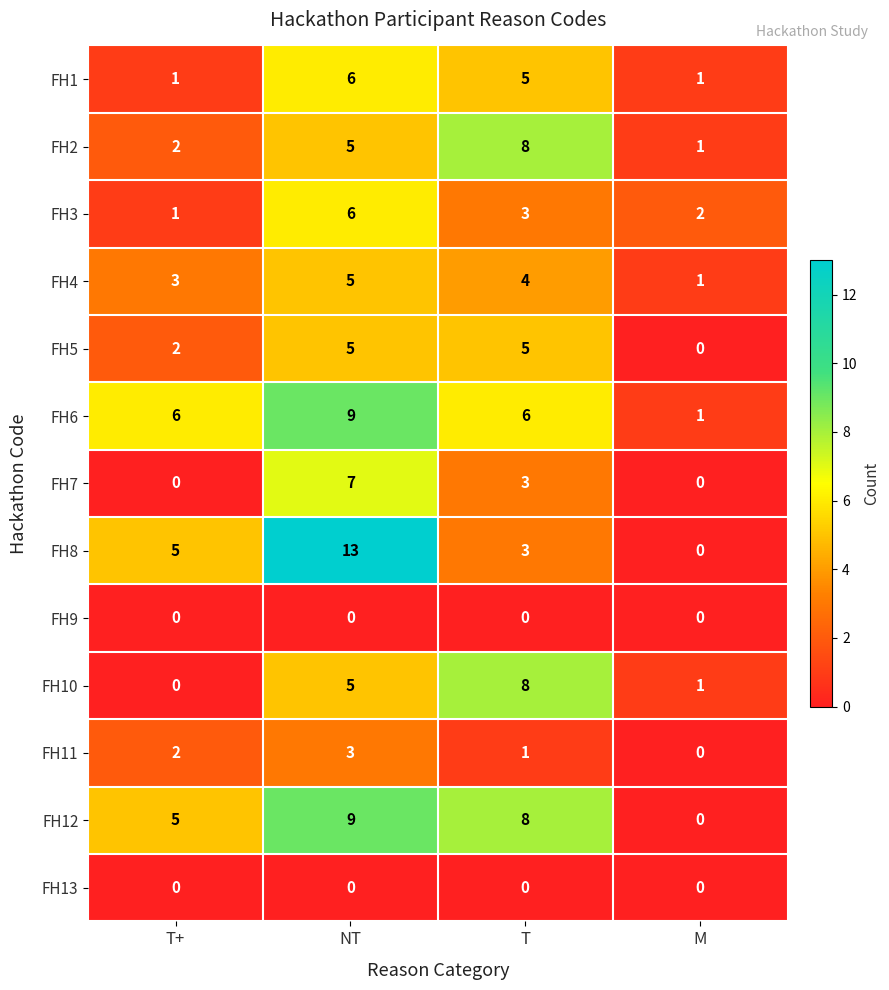

Is the value of FH6 at T+ greater than the value of FH4 at T+?

Yes